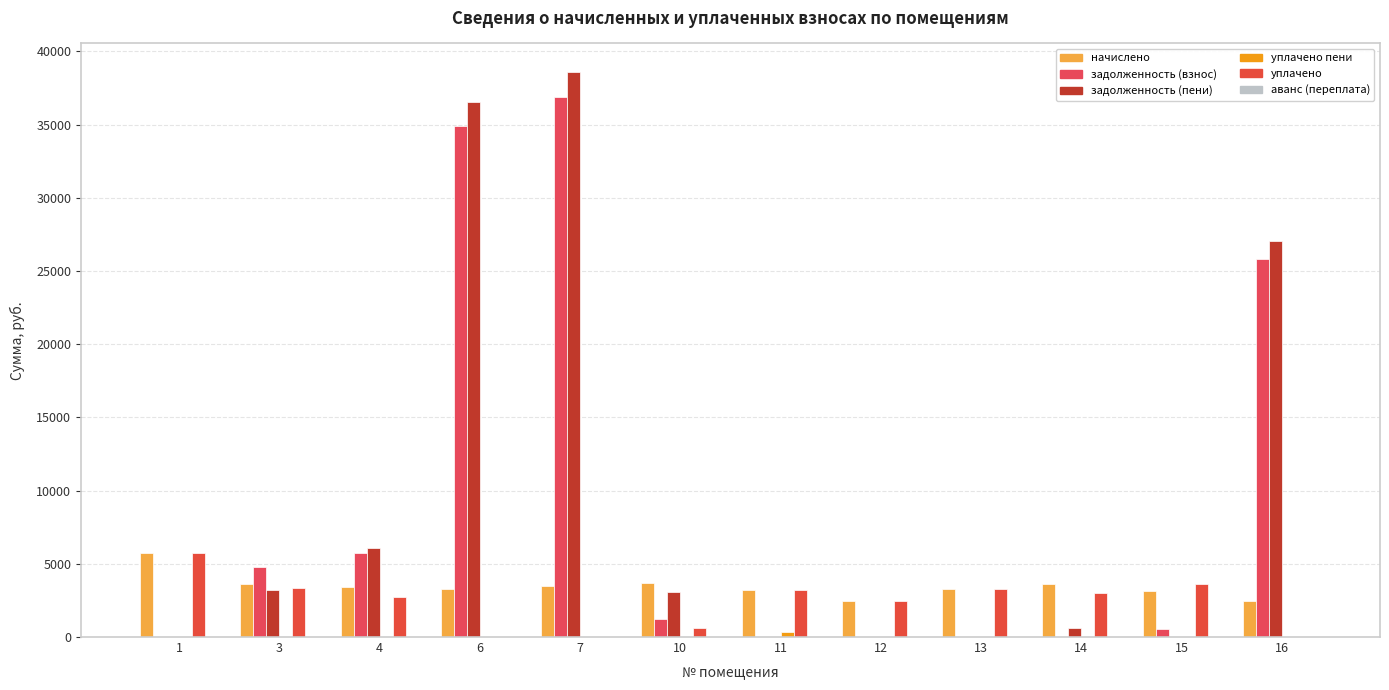

What is the total value across all series at 12?

4984.6